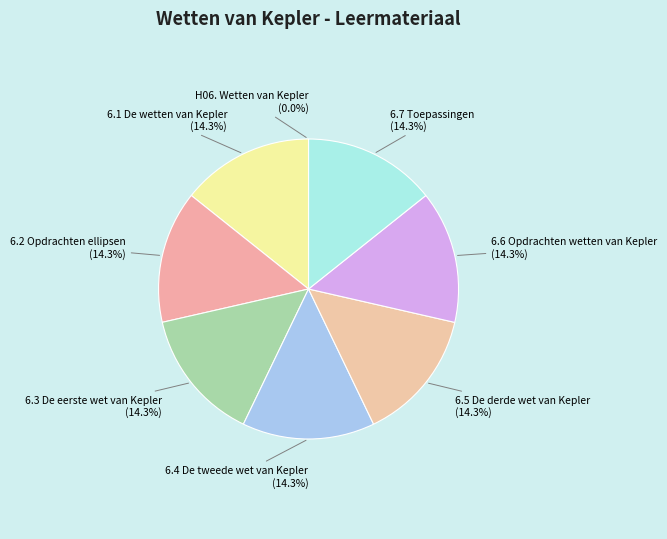

Is the sum of 6.1 De wetten van Kepler and 6.4 De tweede wet van Kepler greater than half?

No